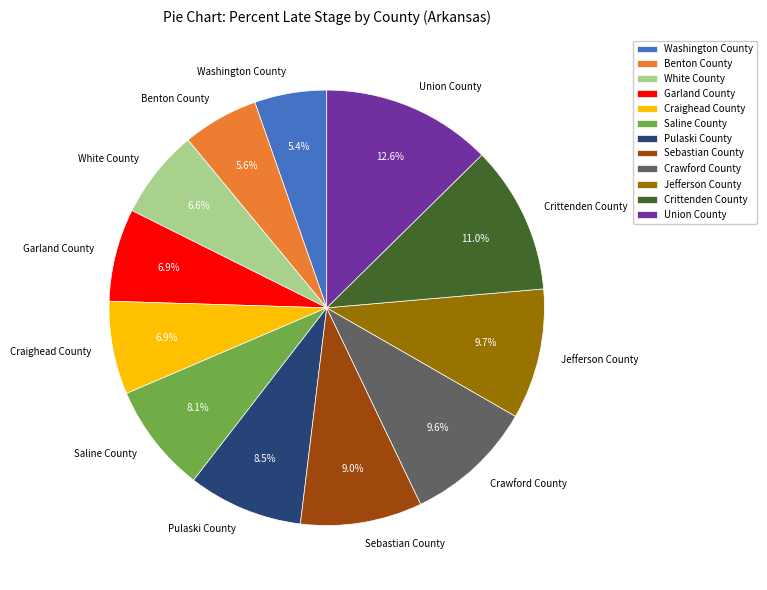

True or false: Crawford County accounts for 10% of the total.

True